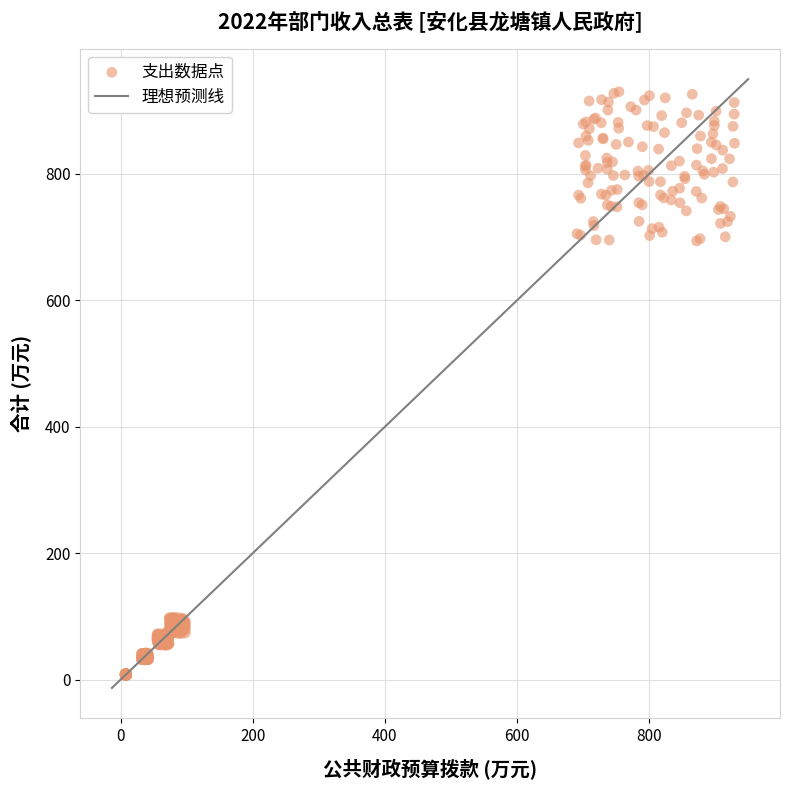

What is the range of Y values (max minus min)?

922.8